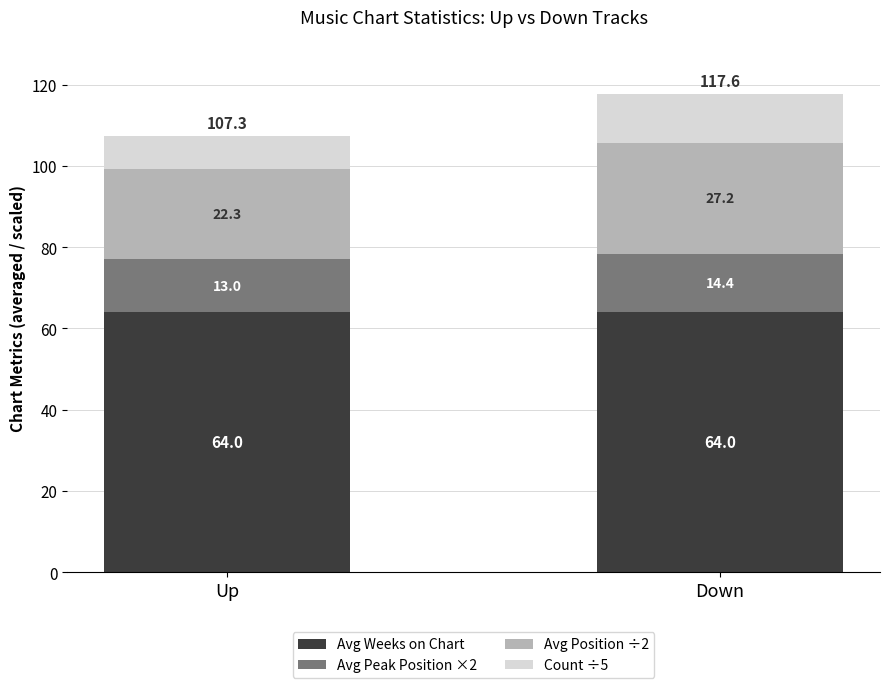

What is the maximum value for Avg Weeks on Chart?

64.0